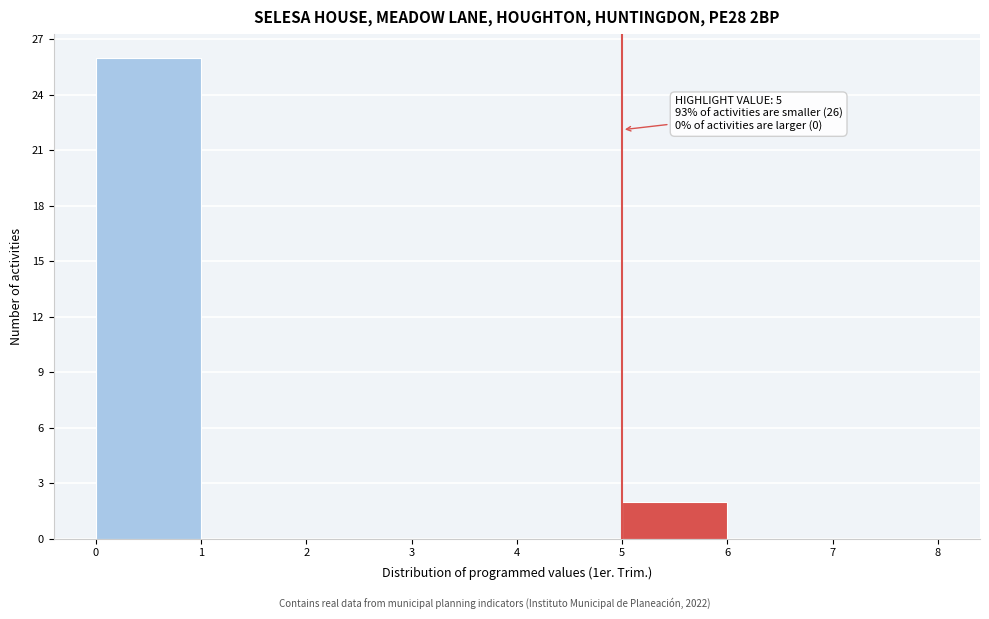

Which range on the x-axis has the tallest bar?

0 to 1